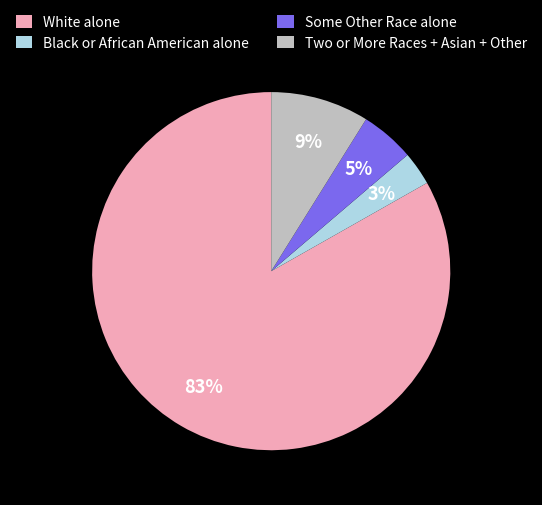

What percentage is the Two or More Races + Asian + Other slice, to the nearest percent?

9%